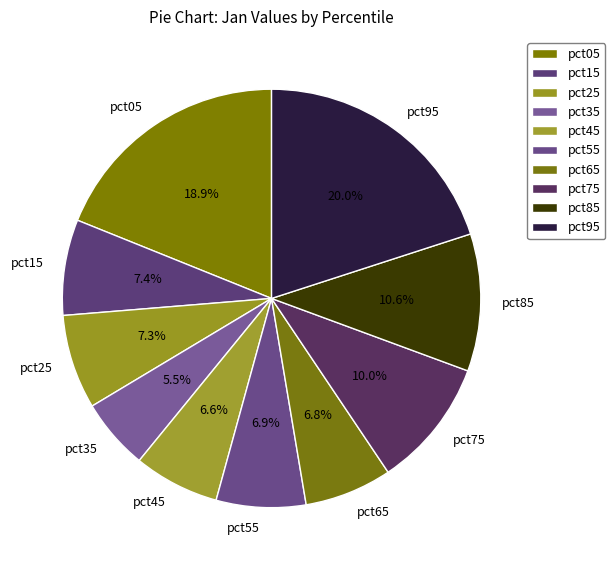

Is pct45 the majority of the pie?

No